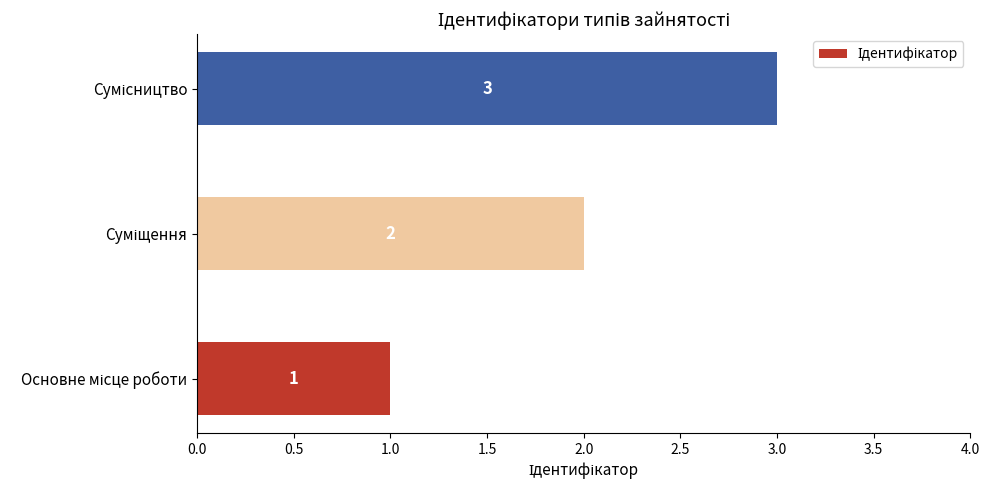

How many values are between 1 and 3?

3